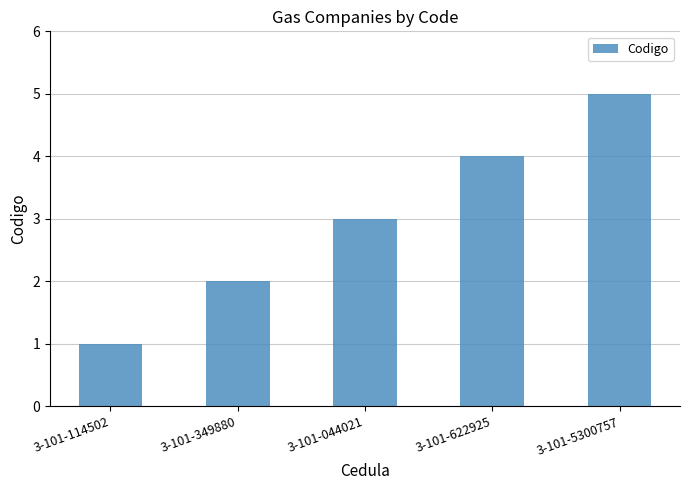

What is the minimum value shown in the chart?

1